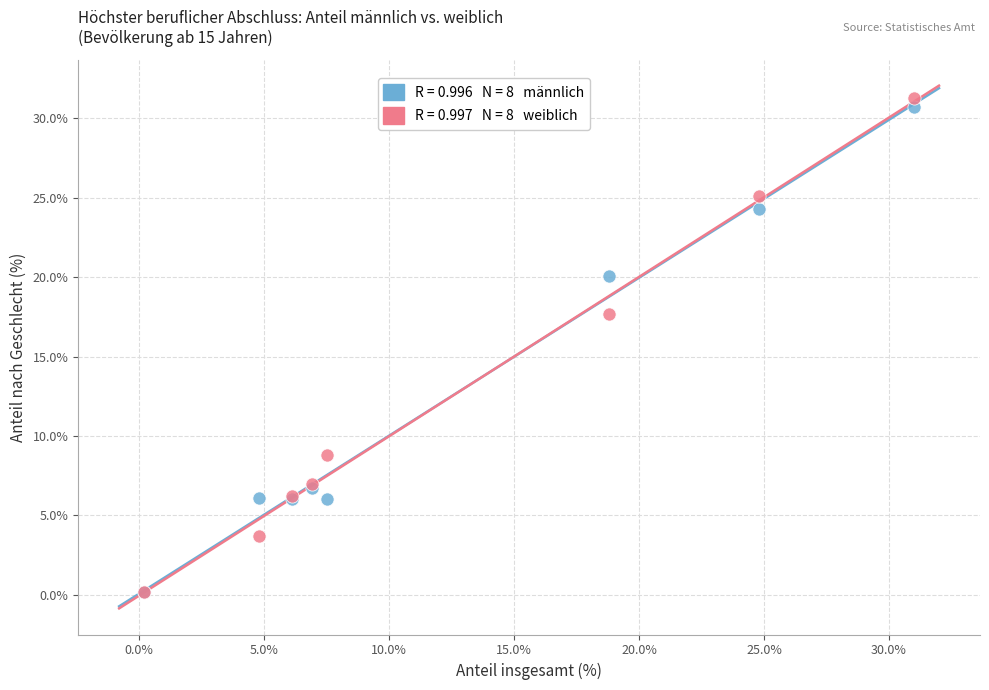

Across all series, what Y value is closest to 15?

17.7